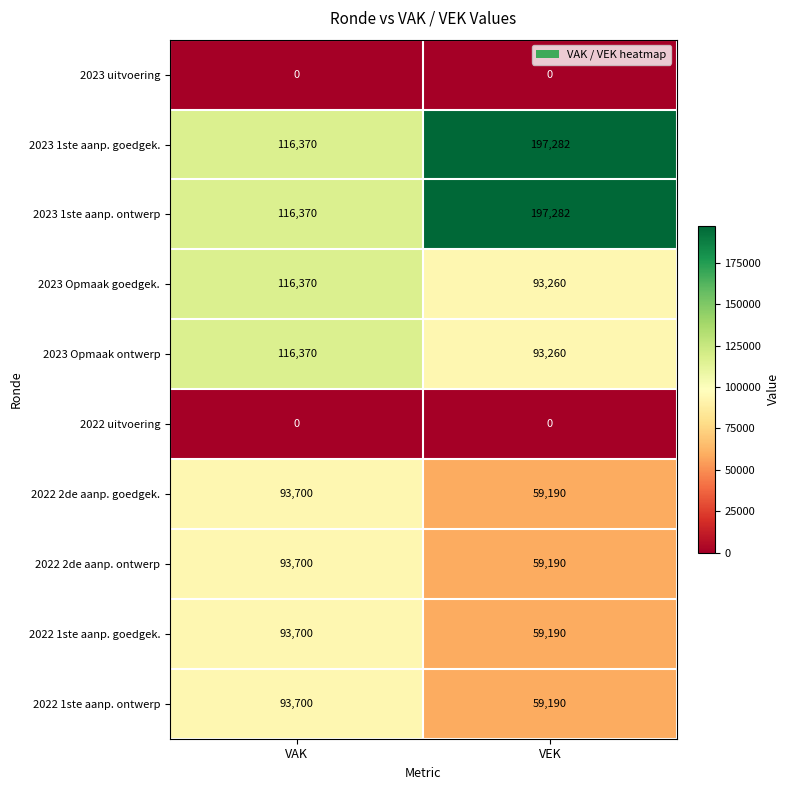

Is it true that 2023 Opmaak ontwerp equals 36044 at VEK?

False